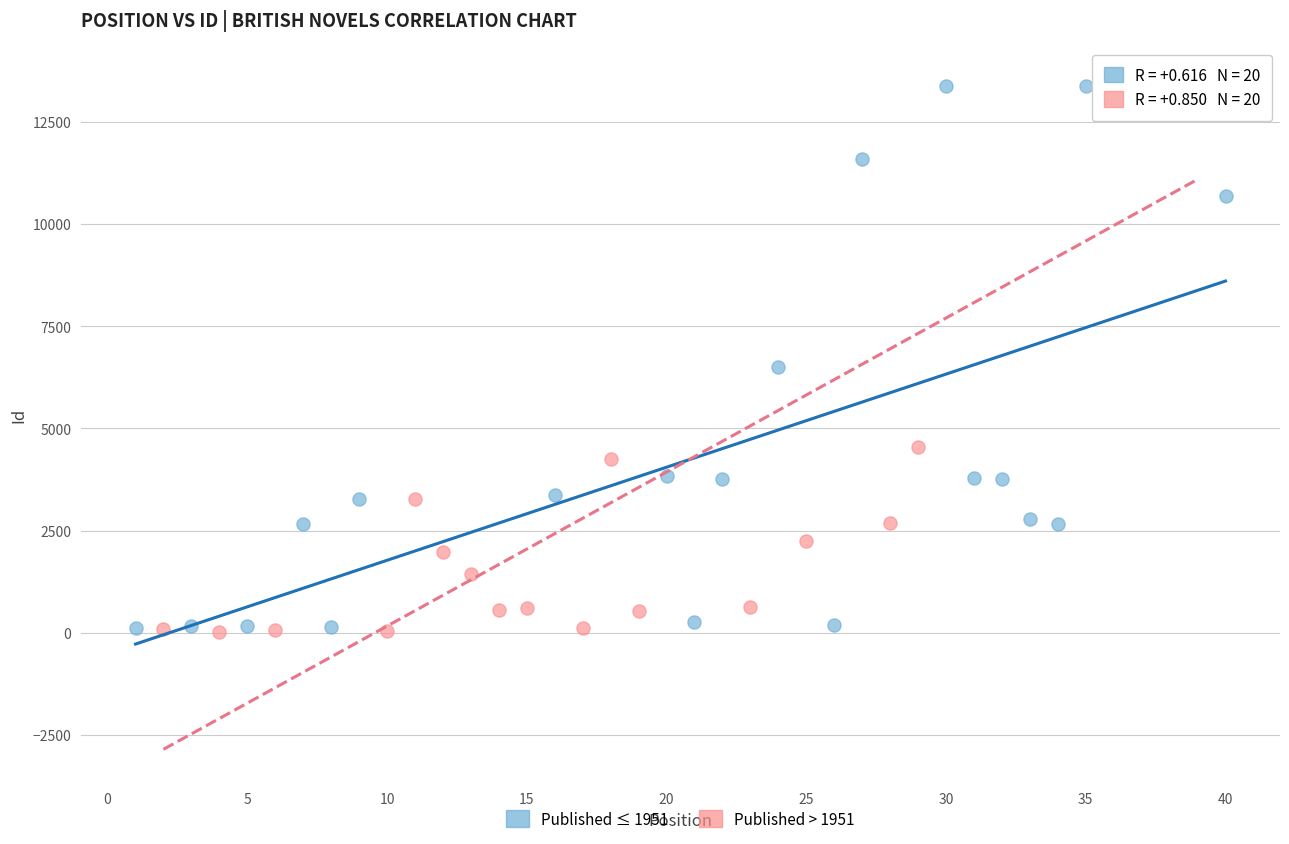

What are all the series names shown in the legend?

Published ≤ 1951, Published > 1951